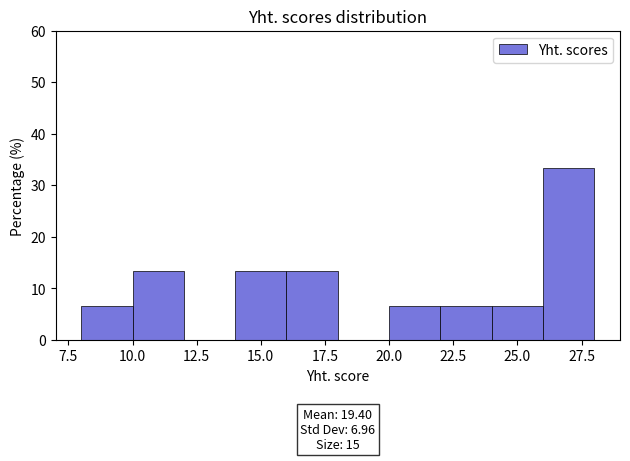

Over which range of the x-axis is the bar tallest?

26 to 28